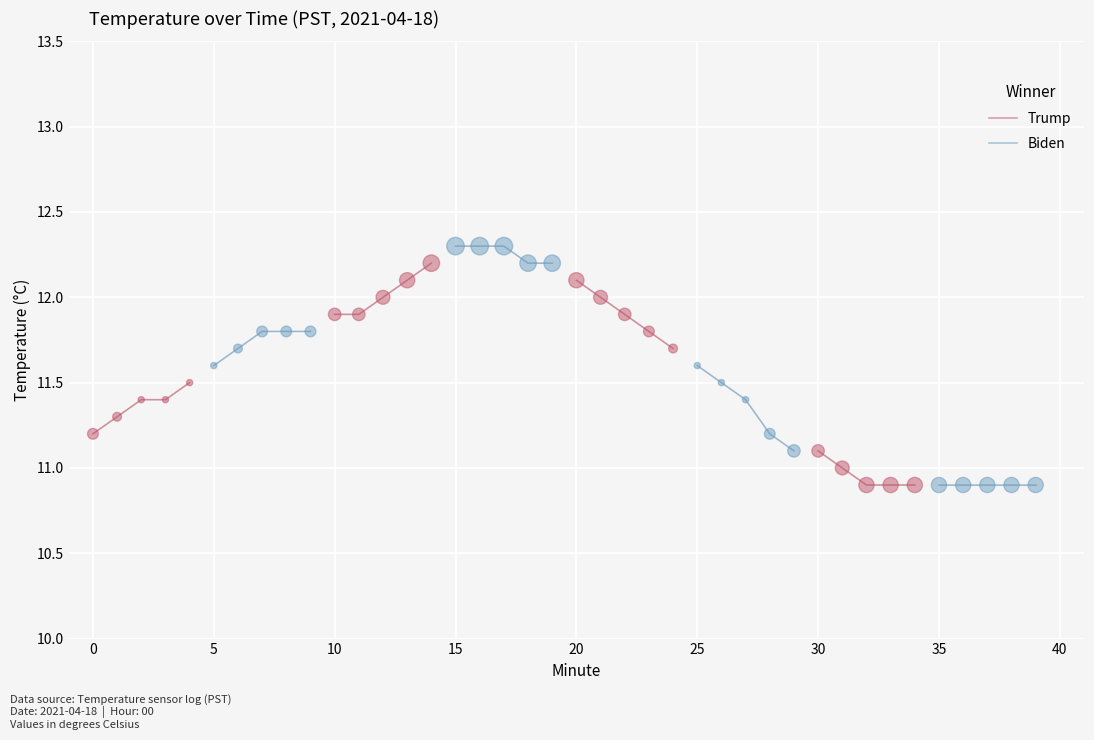

What are all the series names shown in the legend?

Trump, Biden